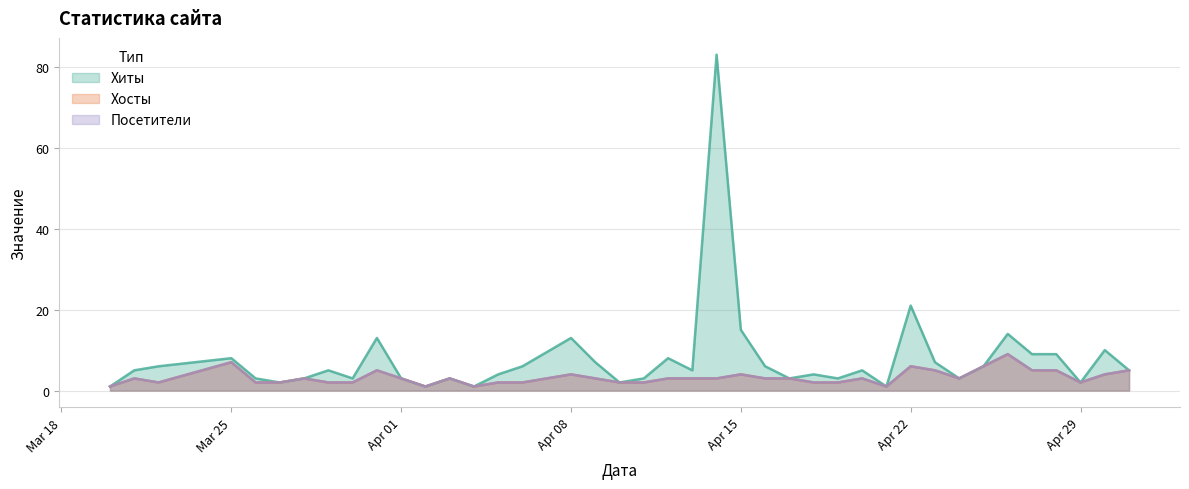

The value of Посетители at 2024-04-25 is 6. True or false?

True